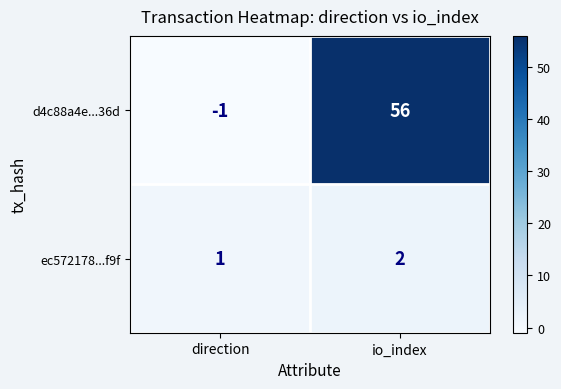

How many data points does each series have?

2